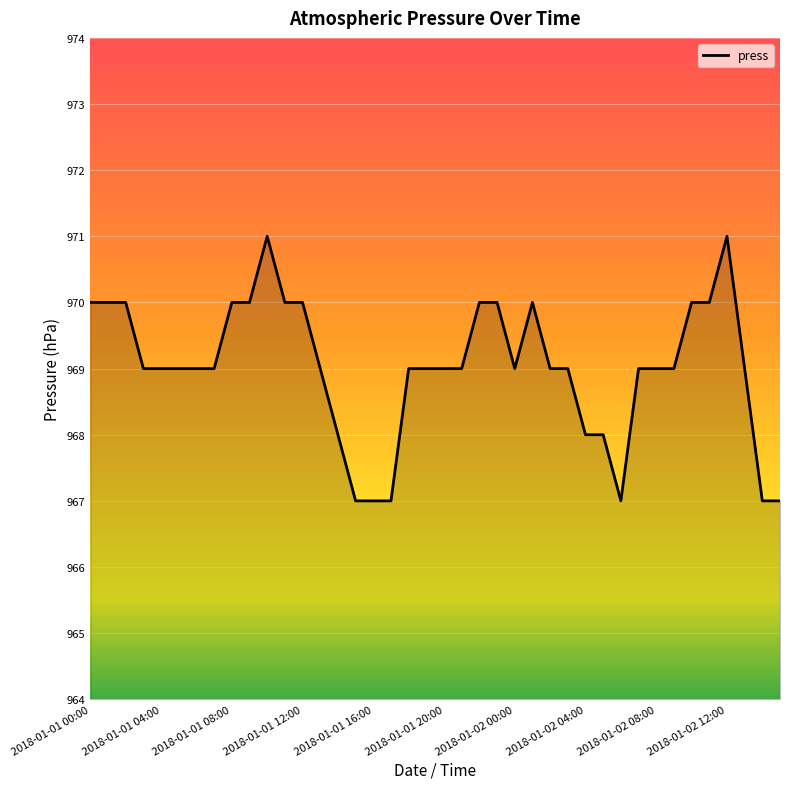

What is the difference between the maximum and minimum values?

4